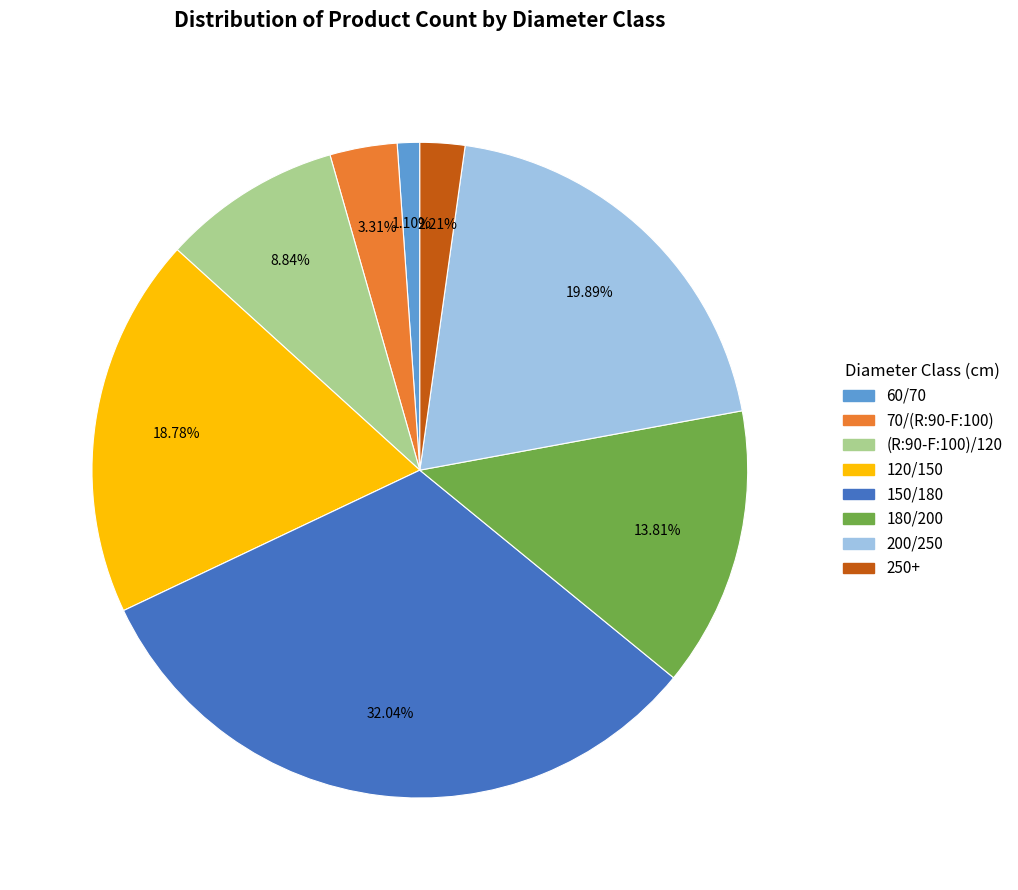

To the nearest percent, what is the average slice percentage?

12%